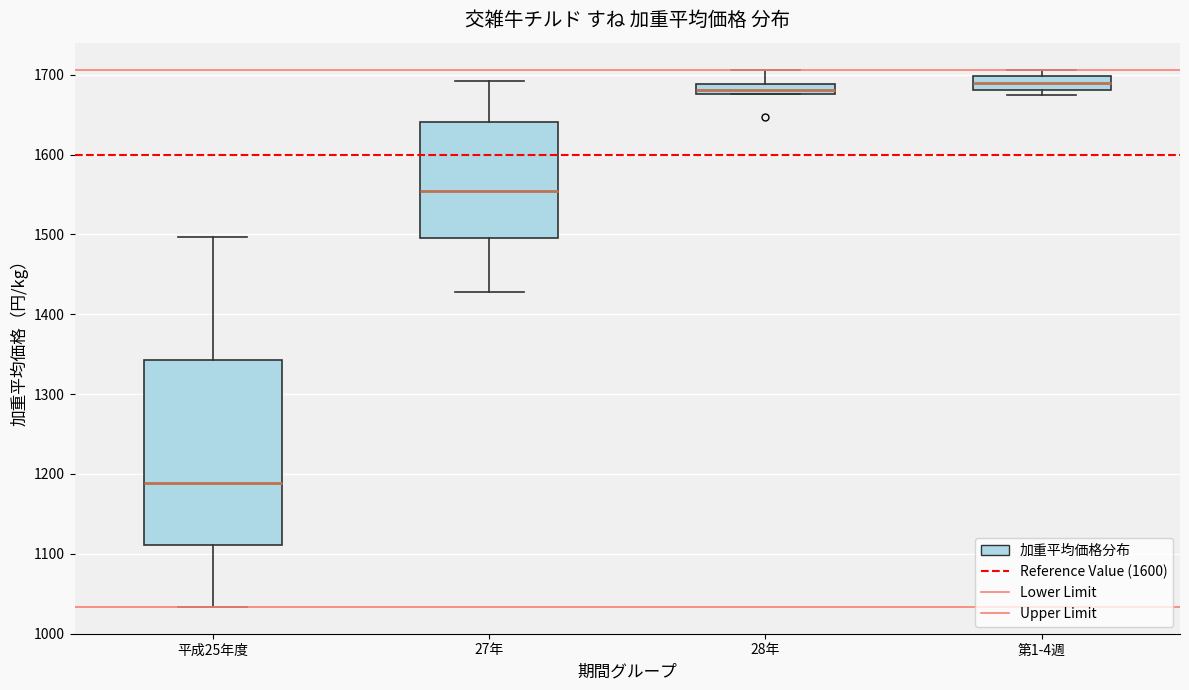

Comparing the boxes themselves (not the whiskers), which one is the tallest?

平成25年度